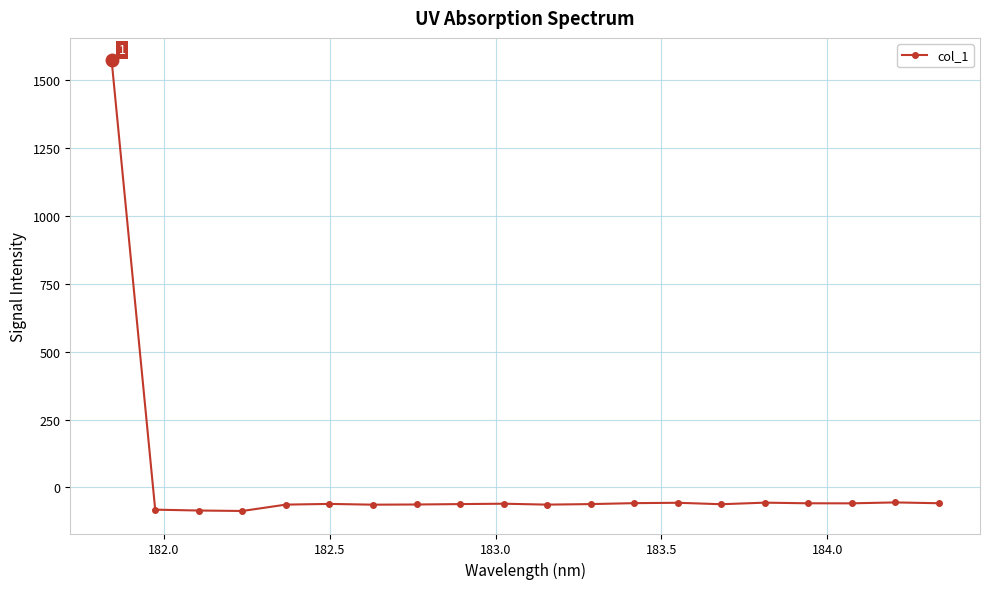

How many values are above zero?

1